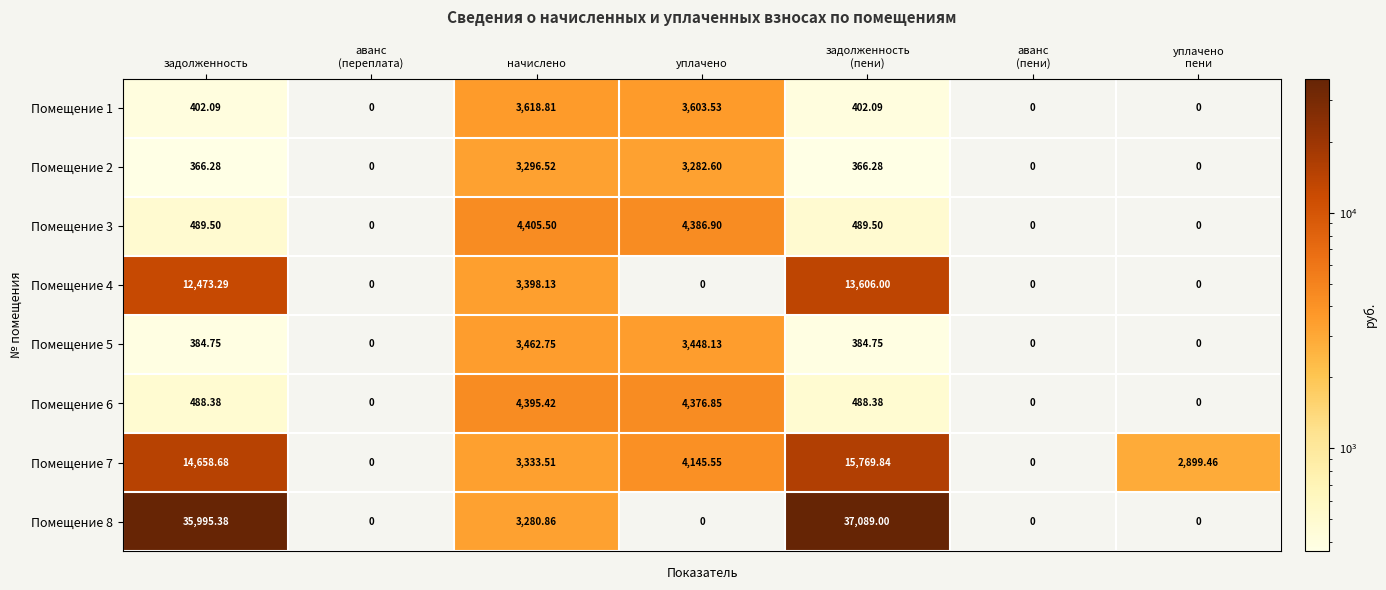

Which category has the highest value in the Помещение 3 series?

начислено